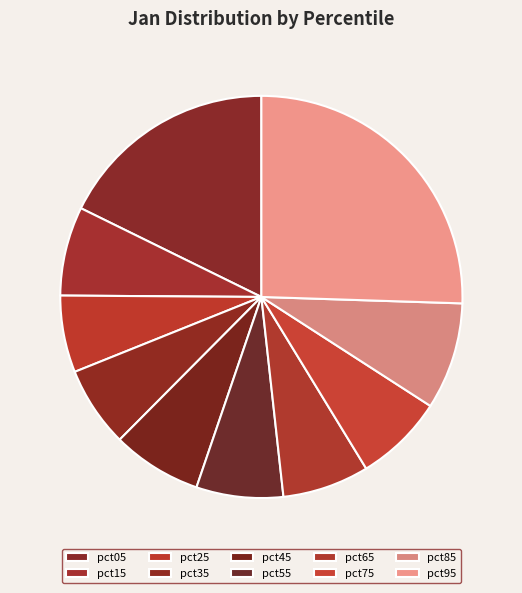

Is the sum of pct85 and pct15 greater than half?

No